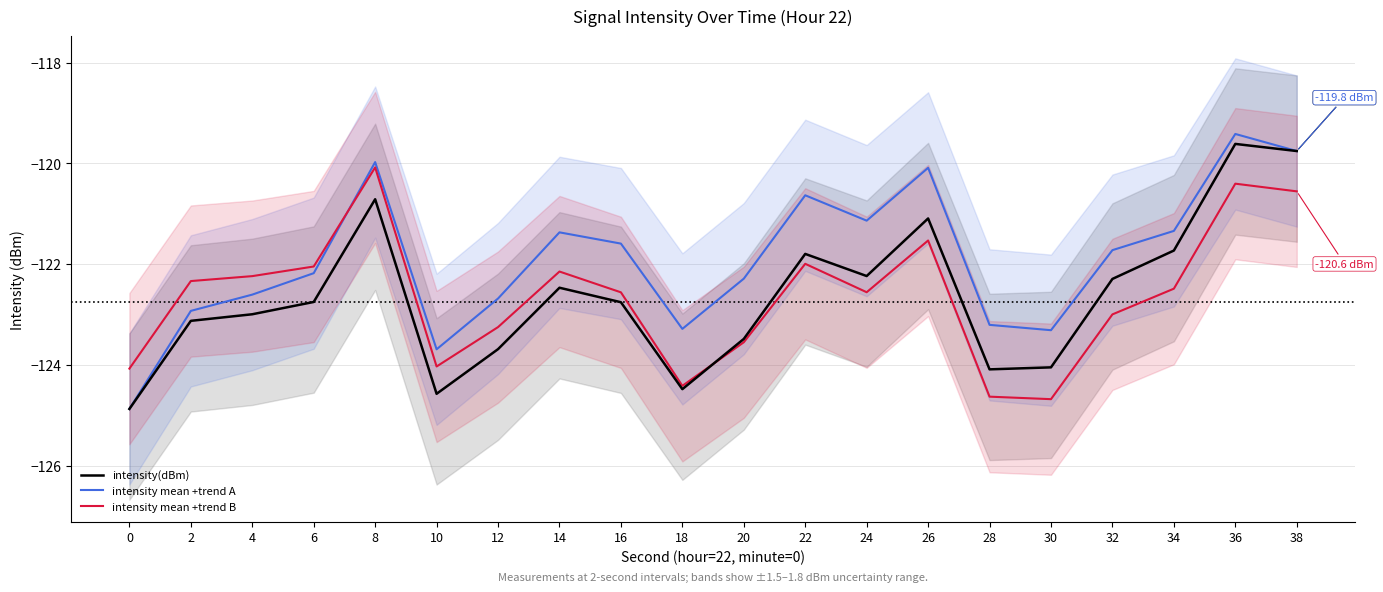

Reading left to right, extract all data points from this chart.

intensity(dBm): 0=-124.9	2=-123.1	4=-123.0	6=-122.8	8=-120.7	10=-124.6	12=-123.7	14=-122.5	16=-122.8	18=-124.5	20=-123.5	22=-121.8	24=-122.2	26=-121.1	28=-124.1	30=-124.0	32=-122.3	34=-121.7	36=-119.6	38=-119.8
intensity mean +trend A: 0=-124.9	2=-122.9	4=-122.6	6=-122.2	8=-120.0	10=-123.7	12=-122.7	14=-121.4	16=-121.6	18=-123.3	20=-122.3	22=-120.6	24=-121.1	26=-120.1	28=-123.2	30=-123.3	32=-121.7	34=-121.3	36=-119.4	38=-119.8
intensity mean +trend B: 0=-124.1	2=-122.3	4=-122.2	6=-122.0	8=-120.1	10=-124.0	12=-123.2	14=-122.1	16=-122.6	18=-124.4	20=-123.6	22=-122.0	24=-122.6	26=-121.5	28=-124.6	30=-124.7	32=-123.0	34=-122.5	36=-120.4	38=-120.6